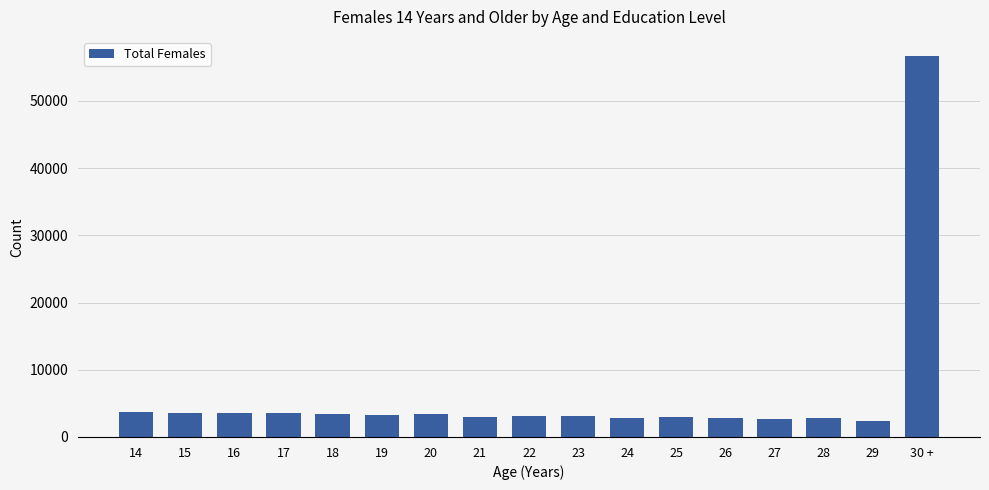

What is the approximate value at 23?

3071